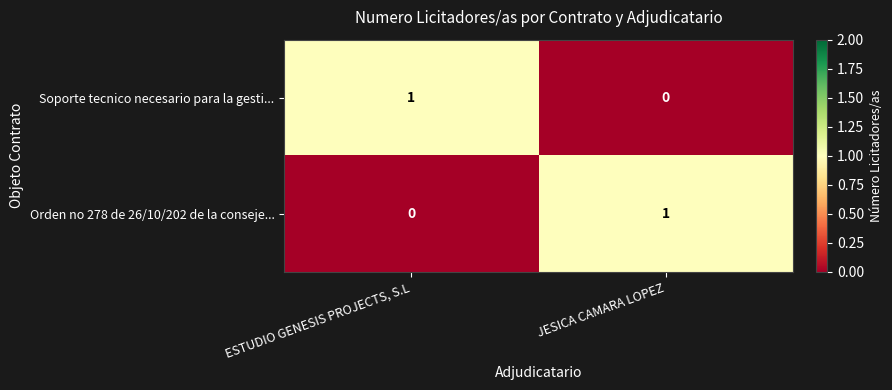

Reading left to right, what are all the values shown in this chart?

Soporte tecnico necesario para la gesti...: ESTUDIO GENESIS PROJECTS, S.L=1	JESICA CAMARA LOPEZ=0
Orden no 278 de 26/10/202 de la conseje...: ESTUDIO GENESIS PROJECTS, S.L=0	JESICA CAMARA LOPEZ=1